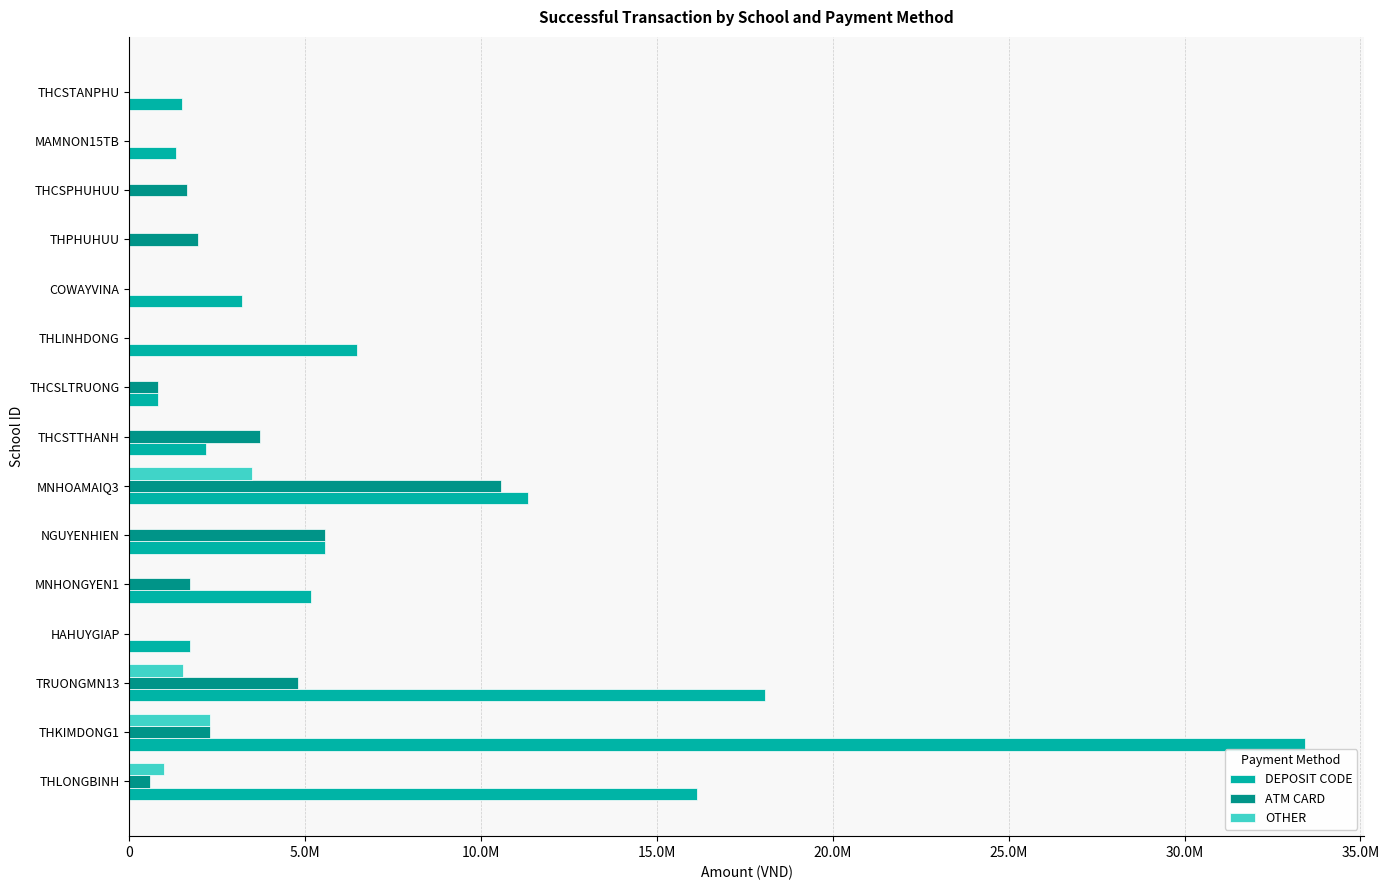

What is the maximum value for DEPOSIT CODE?

33419500